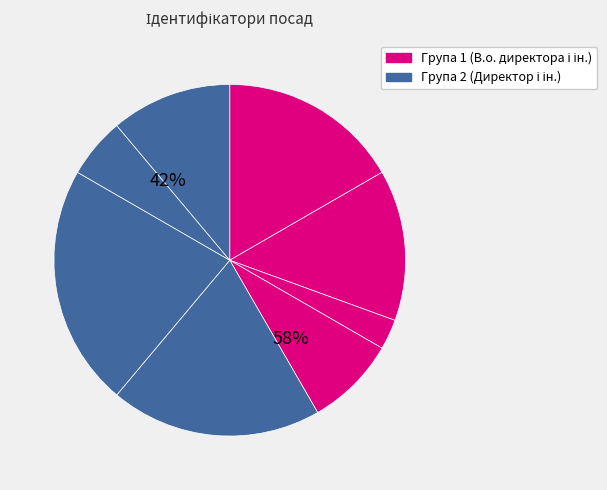

Count the number of slices in the pie.

8